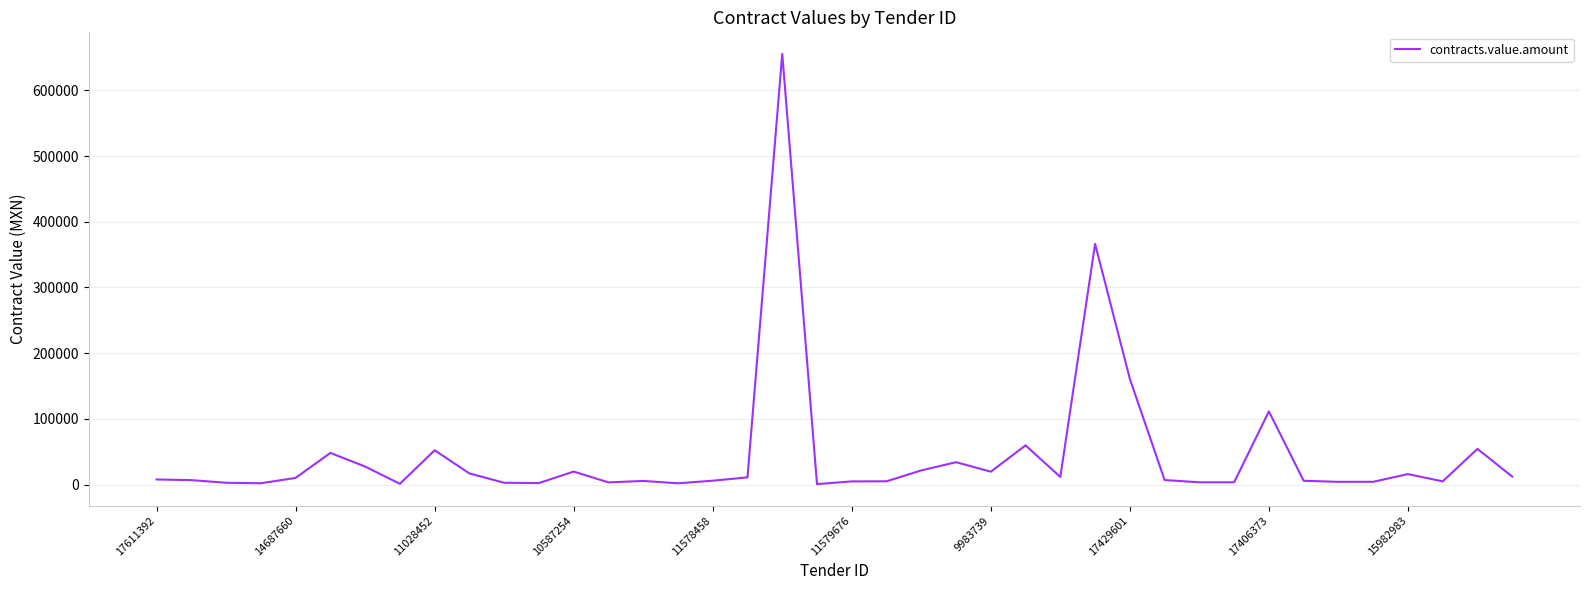

What is the greatest value displayed?

655557.8